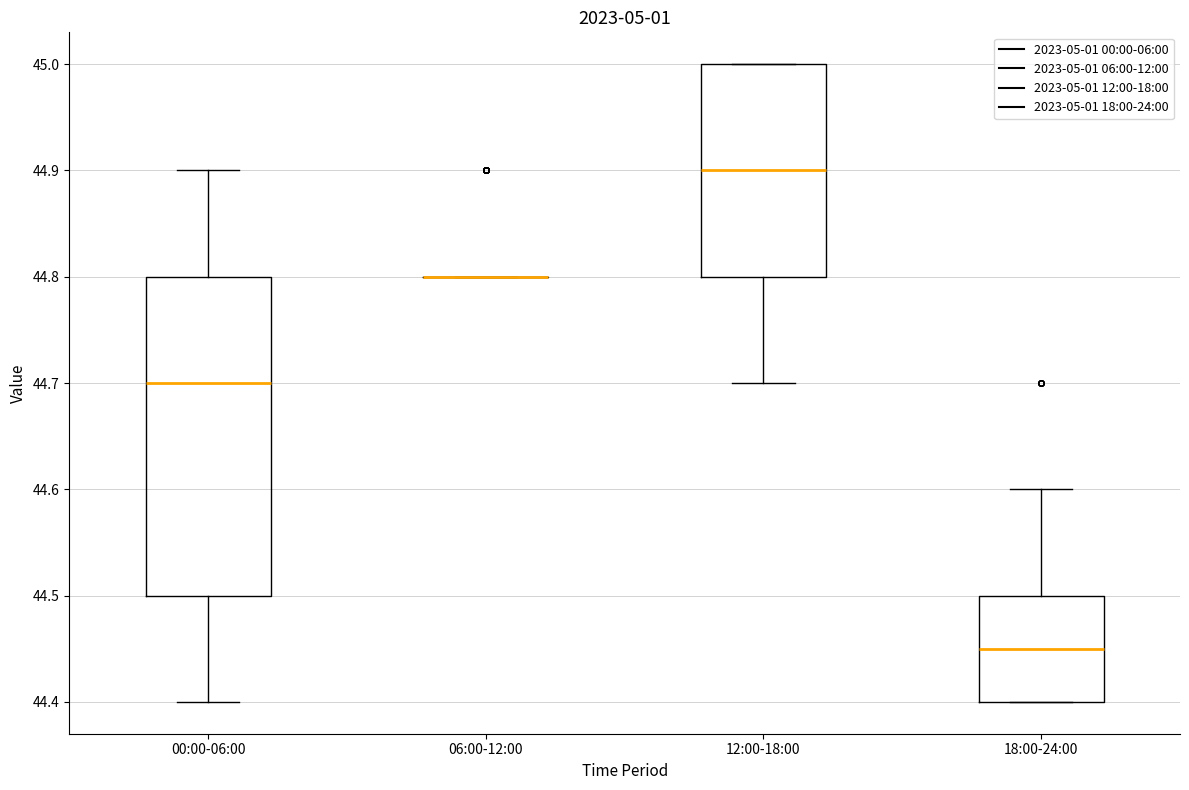

Reading left to right, transcribe this box plot: for each box, give where its median line is, the range the box spans, and where its two whiskers end, as read against the y-axis. The values are not printed on the chart, so give them approximately, as read against the axis.

00:00-06:00: median 44.70, box 44.50 to 44.80, whiskers 44.40 to 44.90
06:00-12:00: box collapsed to a line at 44.80, whiskers 44.80 to 44.80
12:00-18:00: median 44.90, box 44.80 to 45.00, whiskers 44.70 to 45.00
18:00-24:00: median 44.45, box 44.40 to 44.50, whiskers 44.40 to 44.60